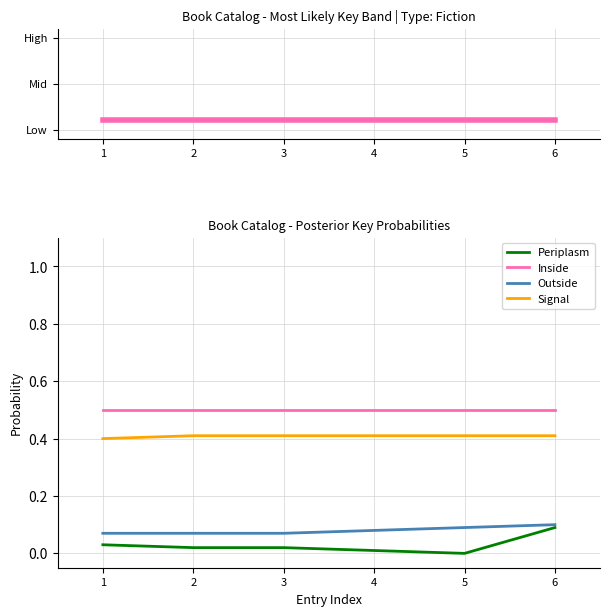

Reading left to right, transcribe all the data shown in this chart.

Key: 0.1	0.1	0.1	0.1	0.1	0.1
Periplasm: 0.0	0.0	0.0	0.0	0.0	0.1
Inside: 0.5	0.5	0.5	0.5	0.5	0.5
Outside: 0.1	0.1	0.1	0.1	0.1	0.1
Signal: 0.4	0.4	0.4	0.4	0.4	0.4